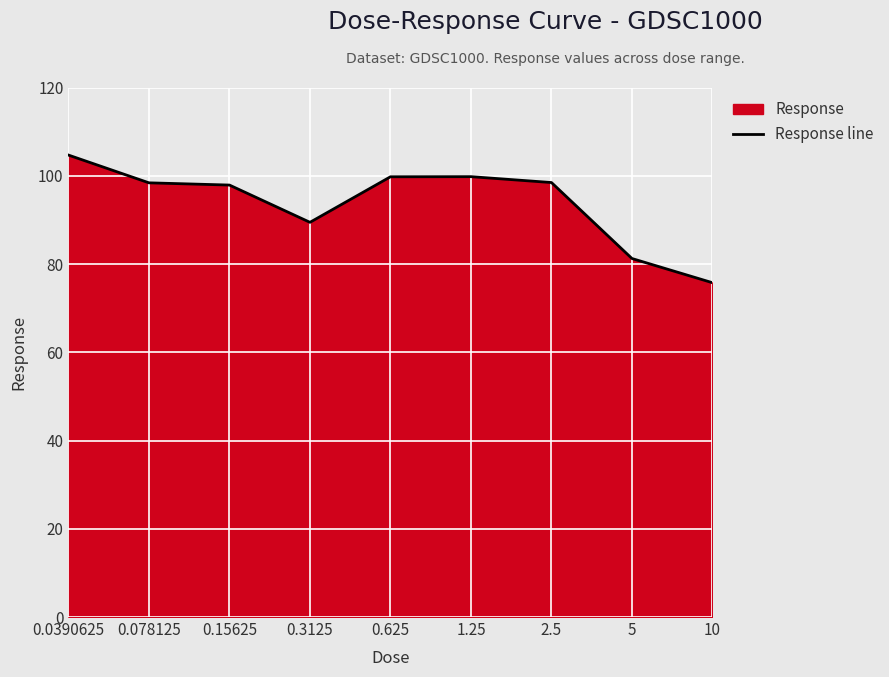

List the labels in order of value, largest first.

0.0390625, 1.25, 0.625, 2.5, 0.078125, 0.15625, 0.3125, 5, 10